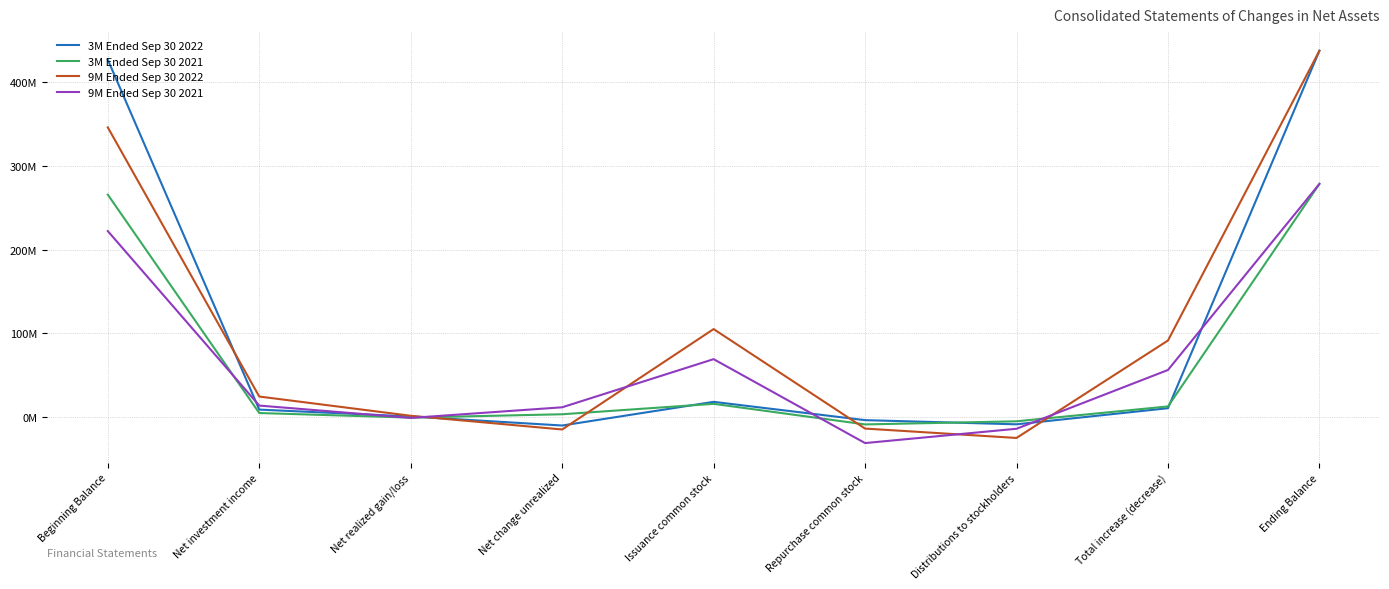

True or false: 3M Ended Sep 30 2022 and 3M Ended Sep 30 2021 intersect in this chart.

True